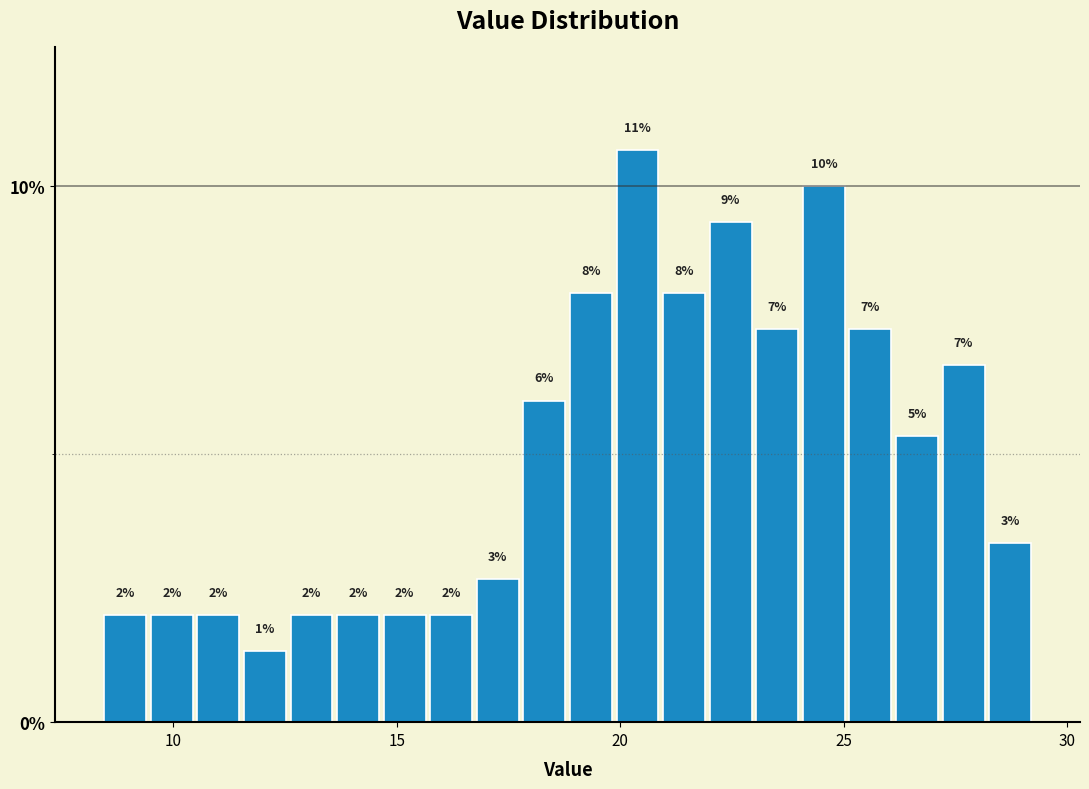

Around what value on the x-axis is the tallest bar? Give the approximate position of its centre, as read against the axis.

20.5